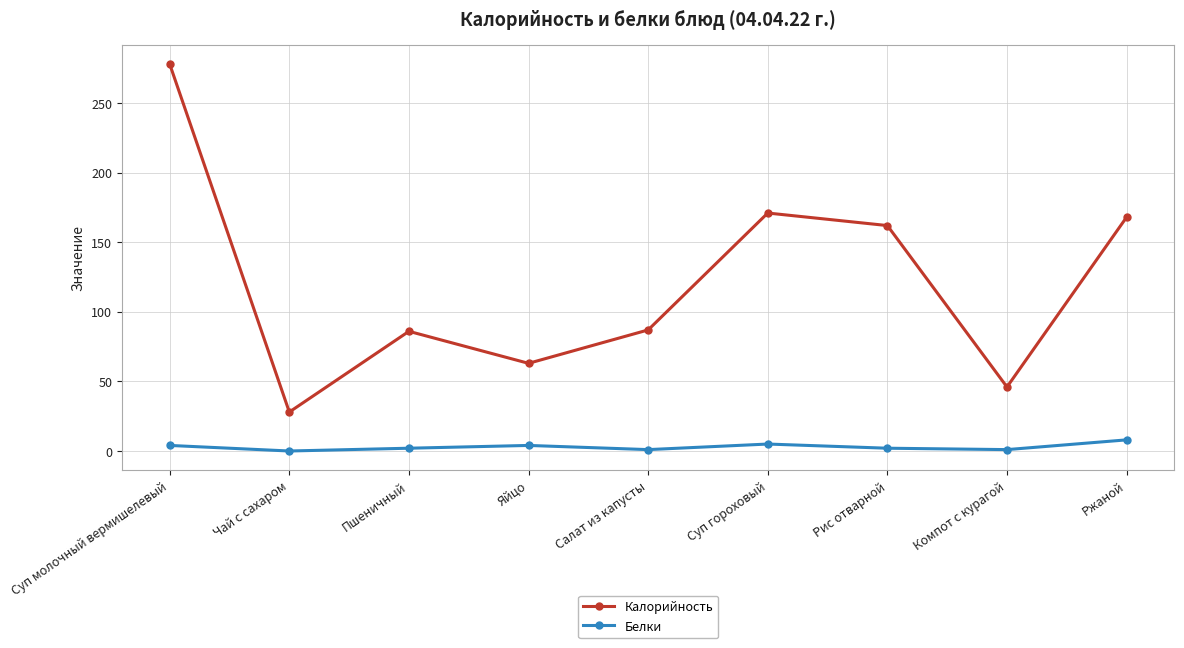

What position from the left is Пшеничный?

3